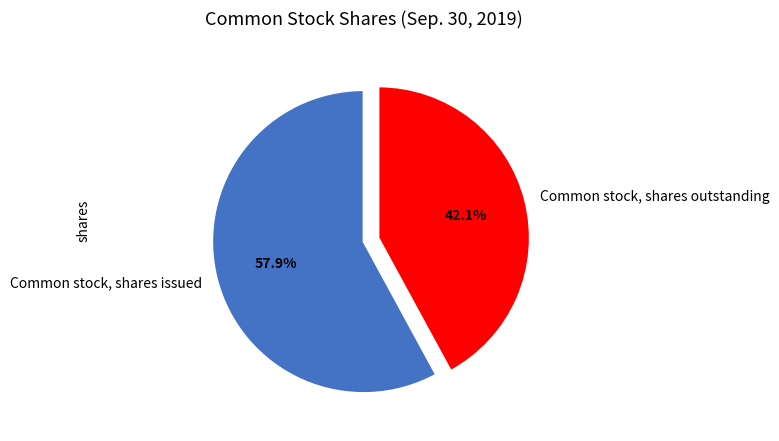

What is the ratio of the value at Common stock, shares outstanding to the value at Common stock, shares issued?

0.7